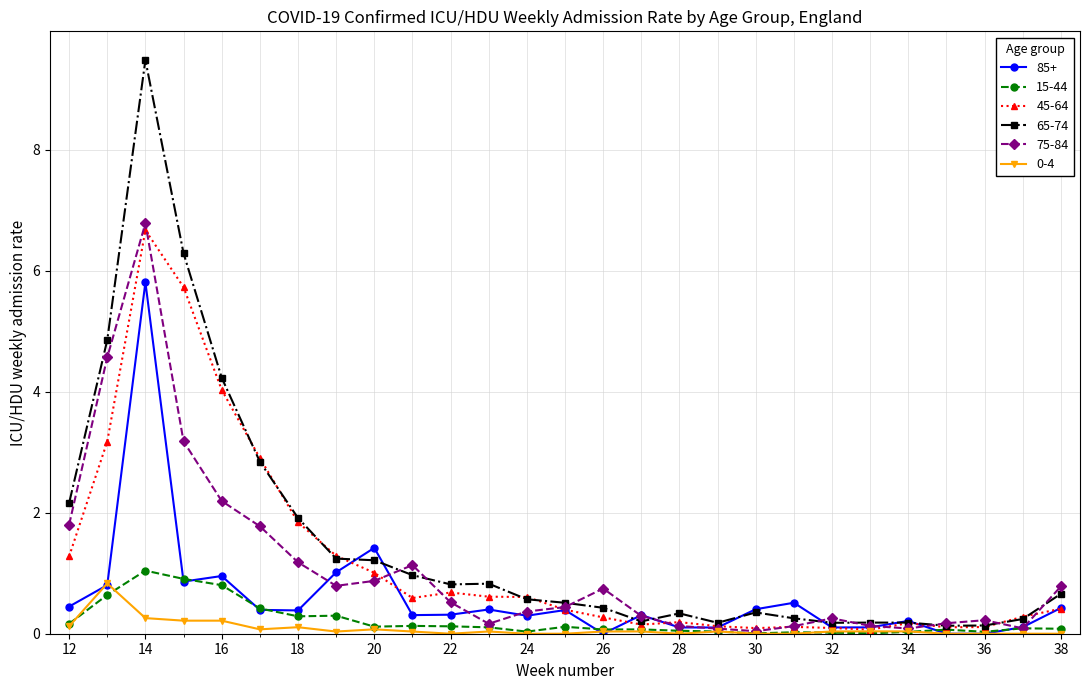

True or false: 75-84 has more than 2 interior local peaks.

True